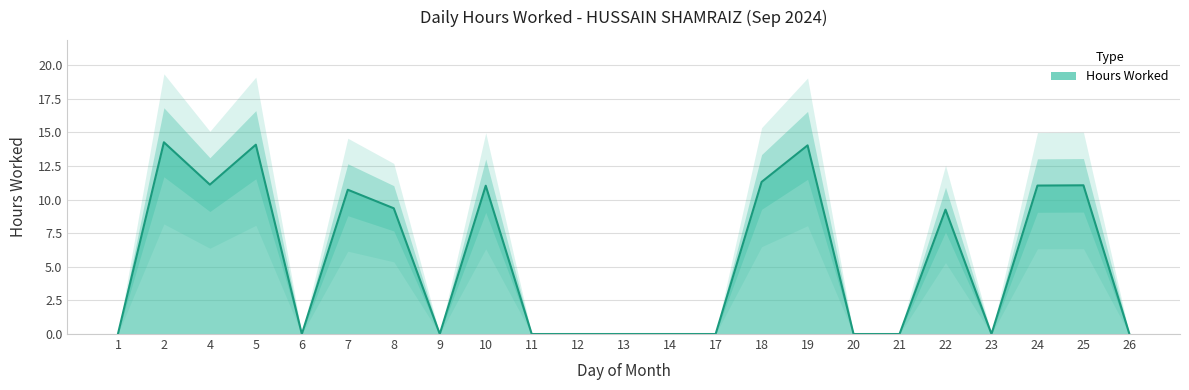

Count the number of data series in this chart.

1